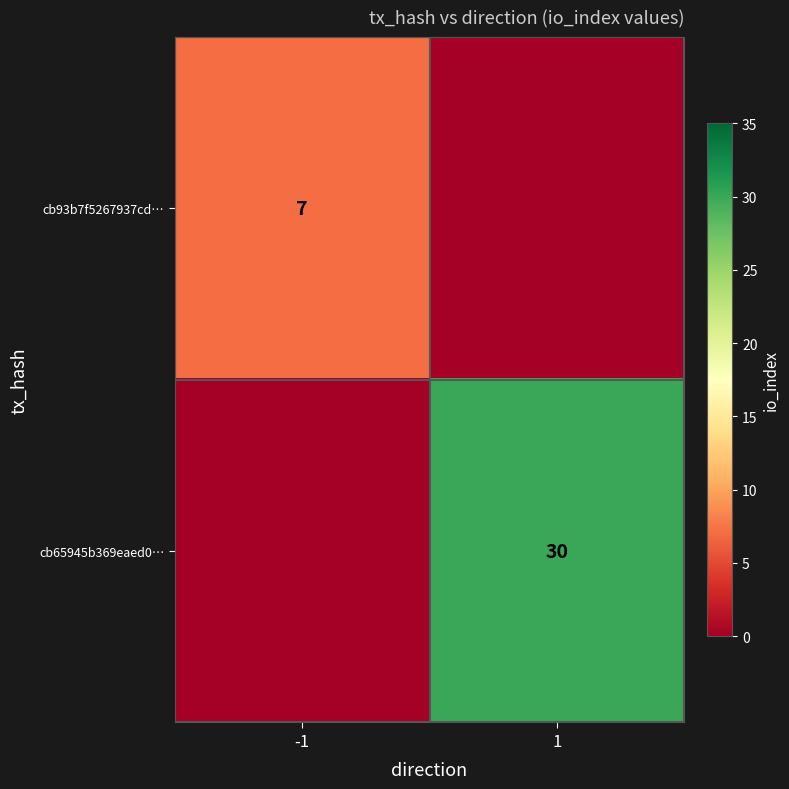

Is it true that cb65945b369eaed0… equals 30 at 1?

True